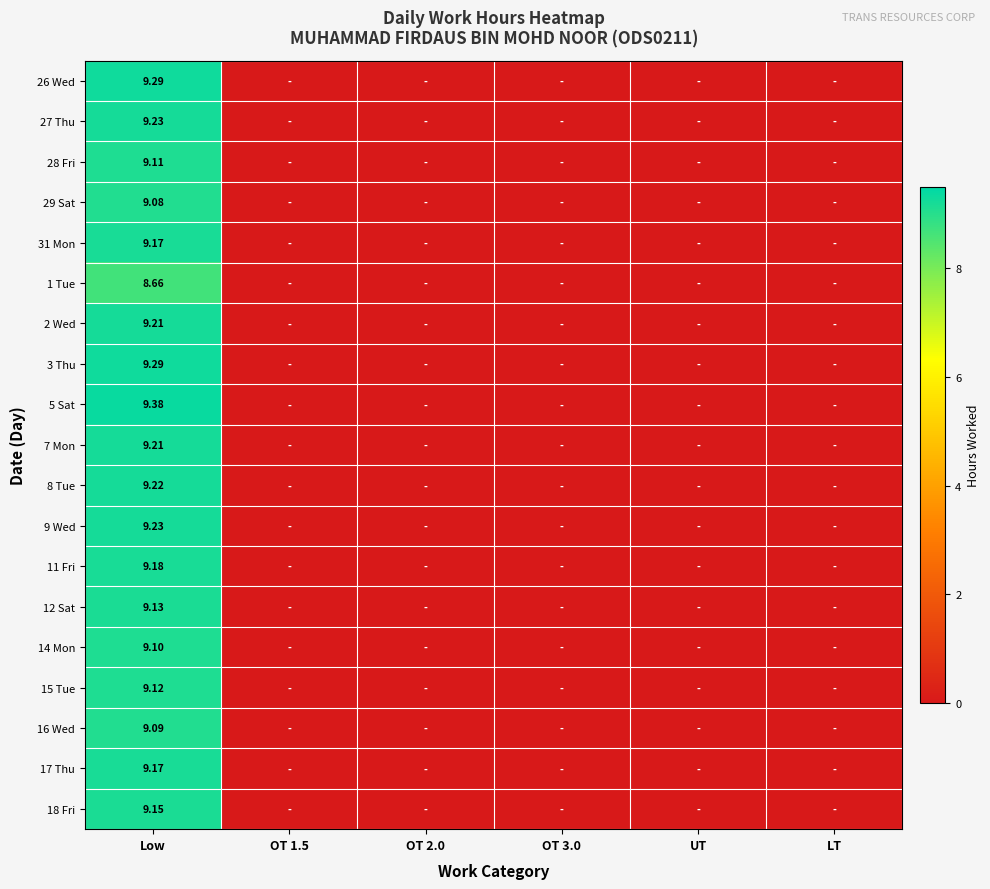

True or false: 17 Thu has a value of 0.0 at LT.

True